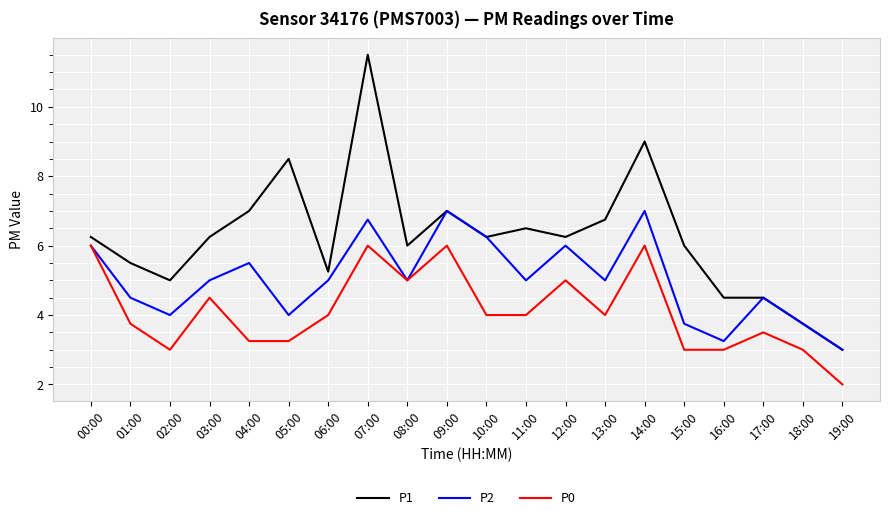

What is the smallest value displayed?

2.0